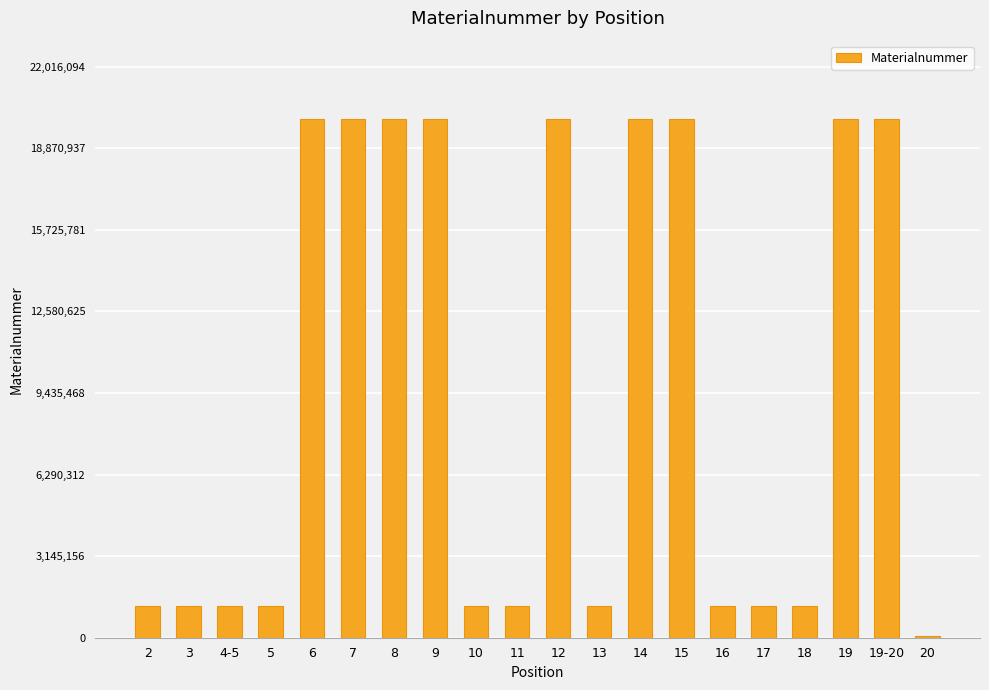

What is the label of the 18th bar from the right?

4-5